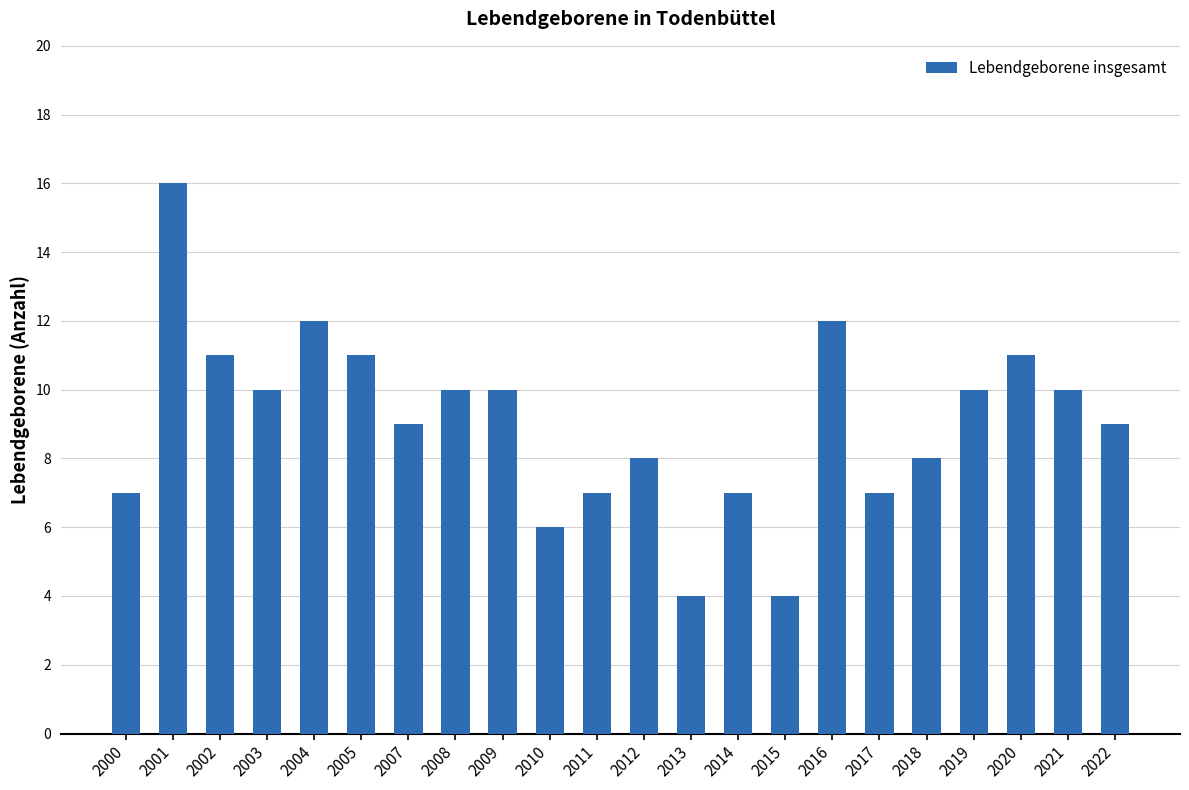

Approximately how many times larger is the value at 2019 compared to 2017?

1.4